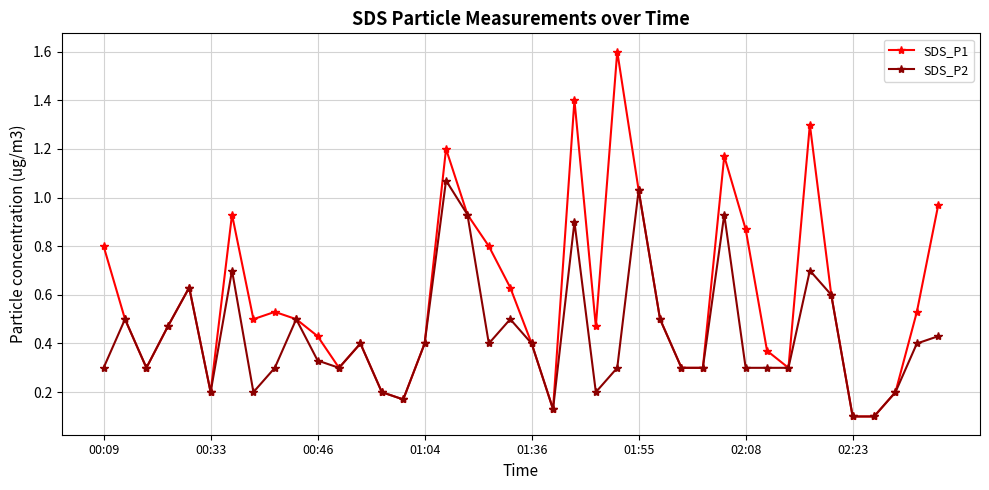

List the series in order of their peak value, lowest first.

SDS_P2, SDS_P1